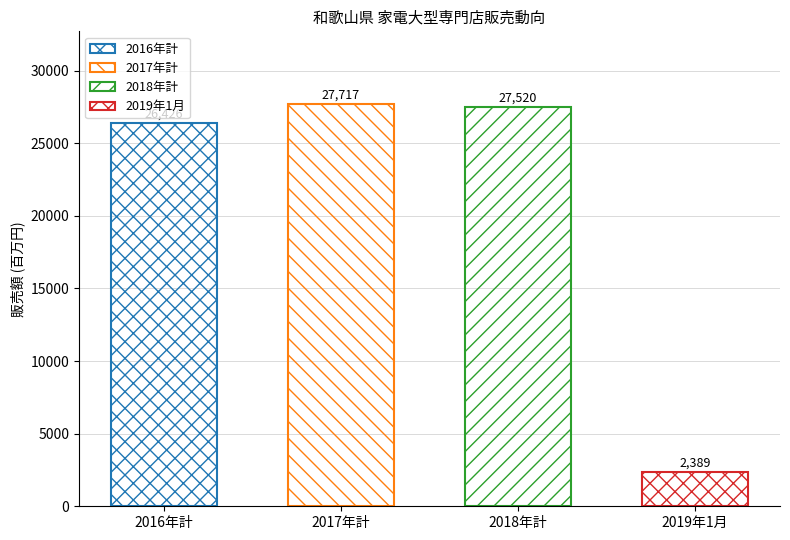

True or false: the data shows 37302 at 2017年計.

False